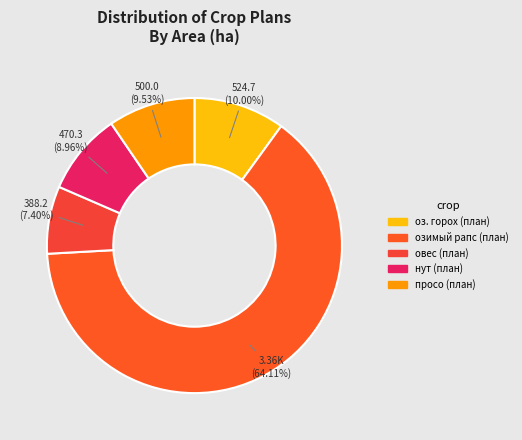

Does озимый рапс (план) account for over 50% of the chart?

Yes